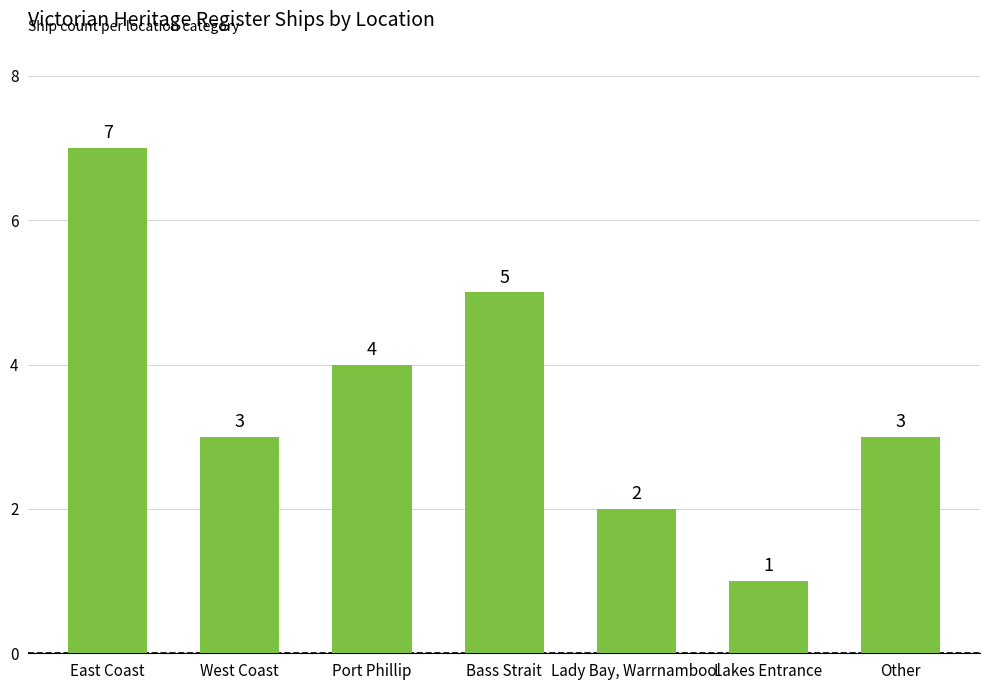

Where is the data nearest to the value 4?

Port Phillip